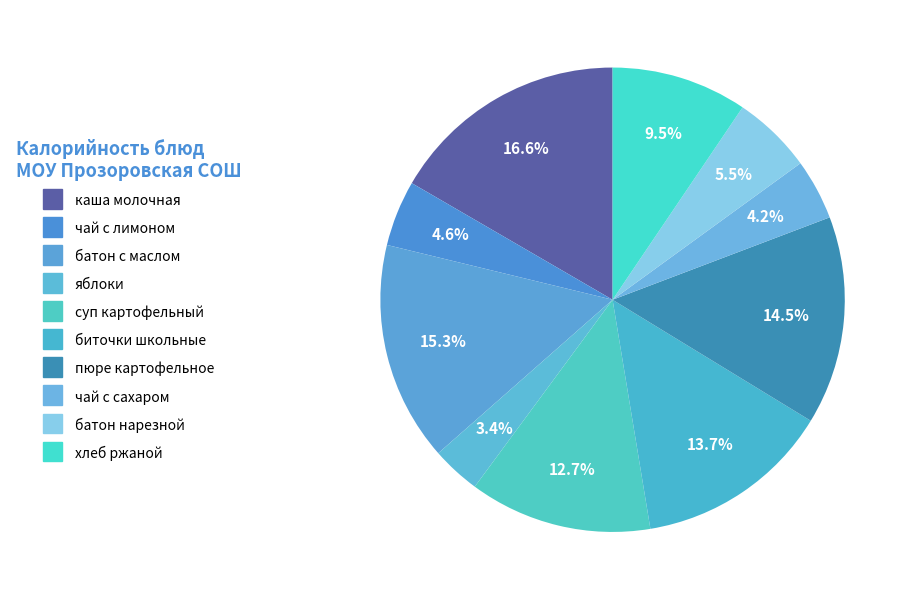

The батон с маслом slice represents 15% of the pie. True or false?

True